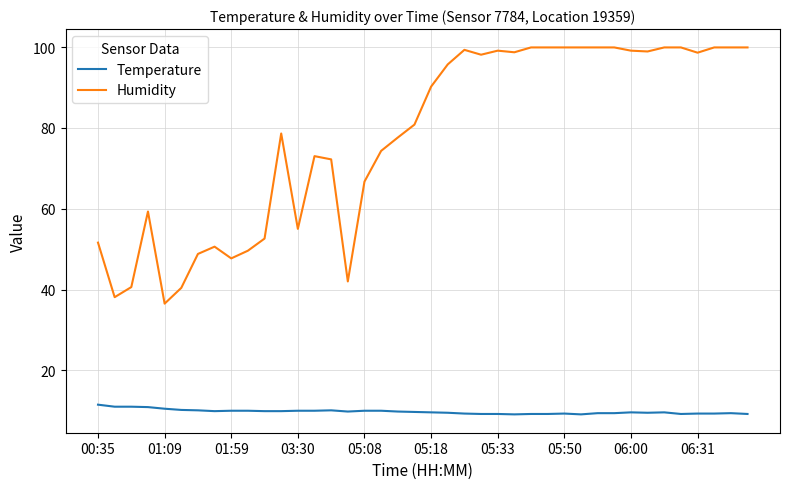

List the series in order of their peak value, highest first.

Humidity, Temperature